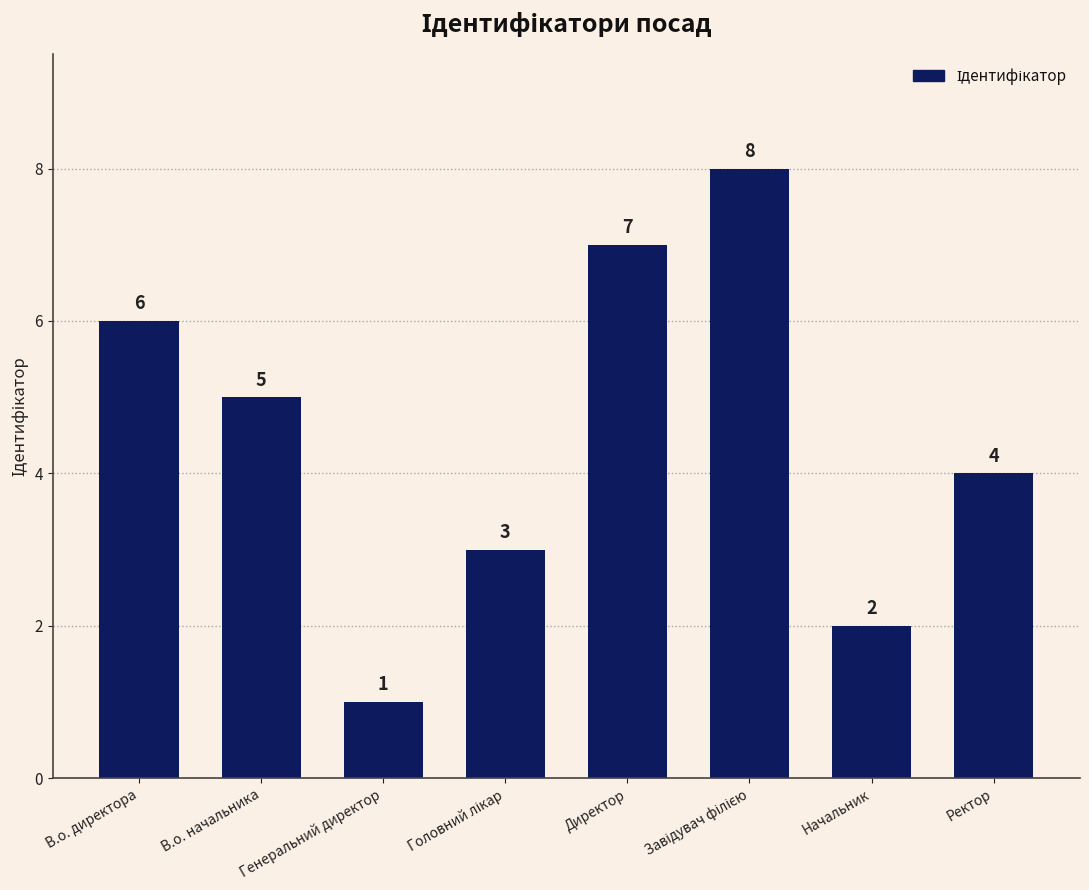

The chart shows a value of 3 at Начальник. True or false?

False